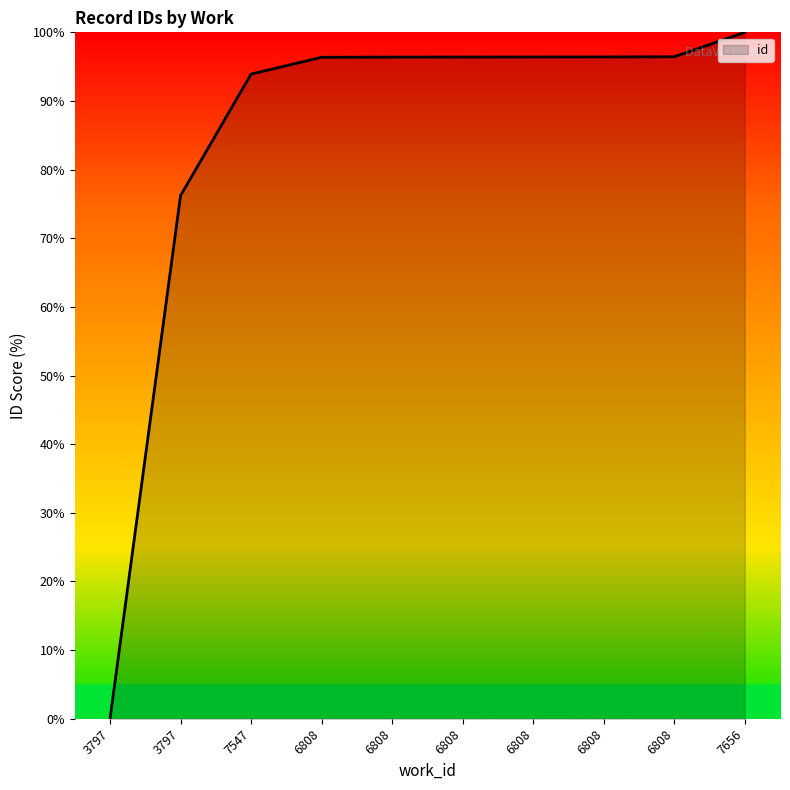

What is the difference between the values at 6808 and 3797?

20.2